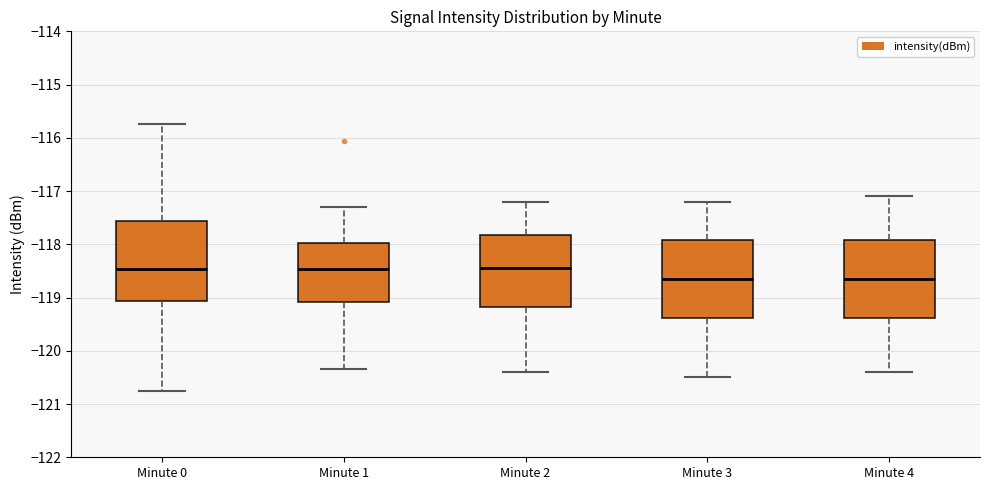

Where is the lower edge of the box for Minute 0 on the y-axis? The values are not printed on the chart, so give them approximately, as read against the axis.

-119.1